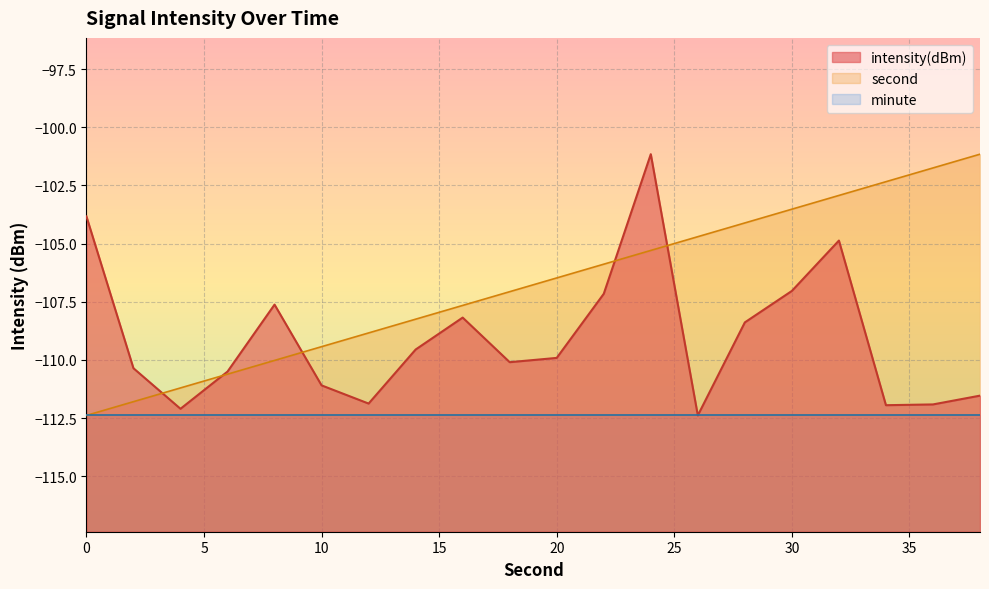

Which series has the largest total across all categories?

second